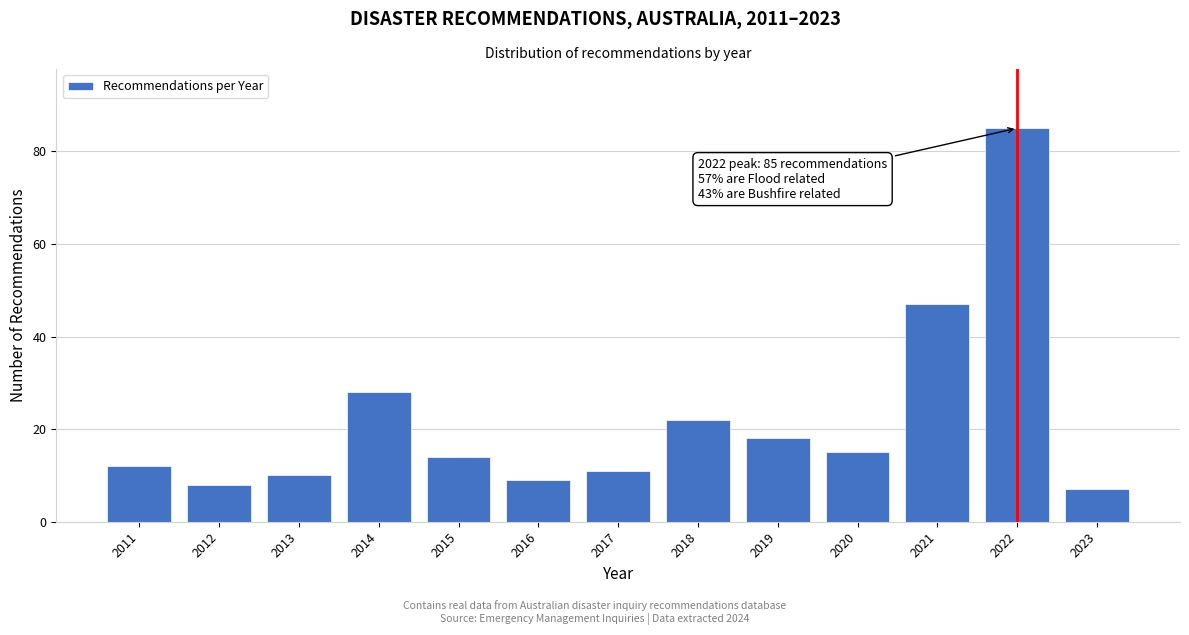

Reading left to right, extract all data points from this chart.

12	8	10	28	14	9	11	22	18	15	47	85	7